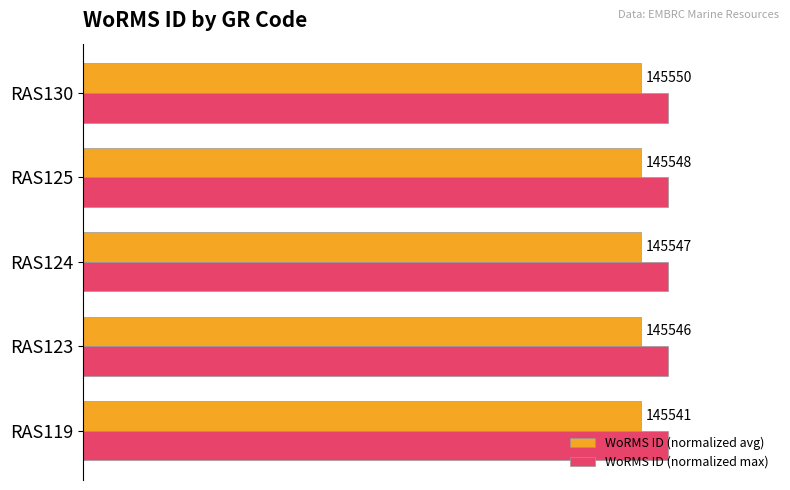

What is the value of the WoRMS ID (normalized max) bar at the 2nd from the left?

1.0